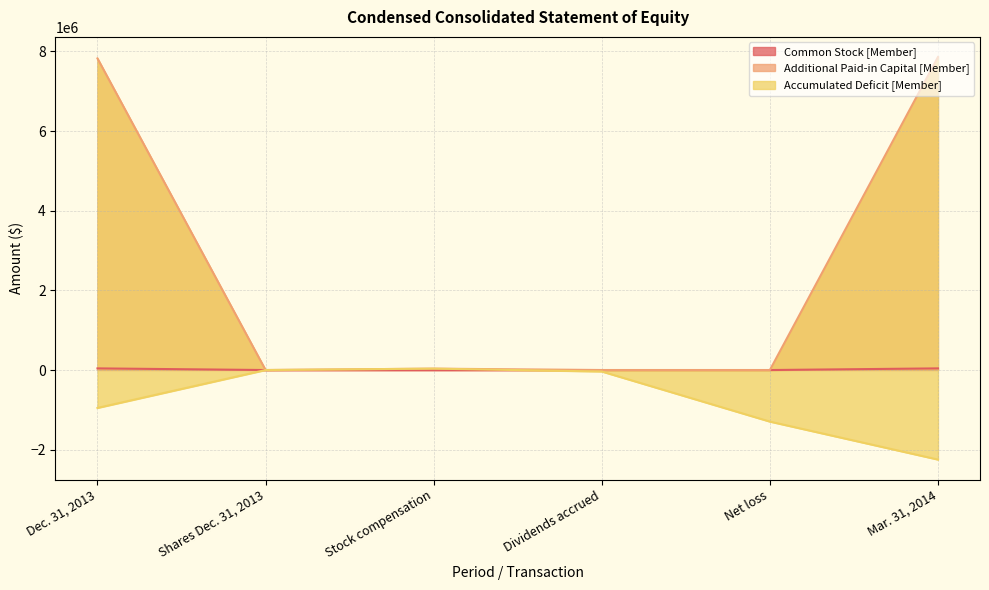

Is it true that Common Stock [Member] equals 0 at Stock compensation?

True